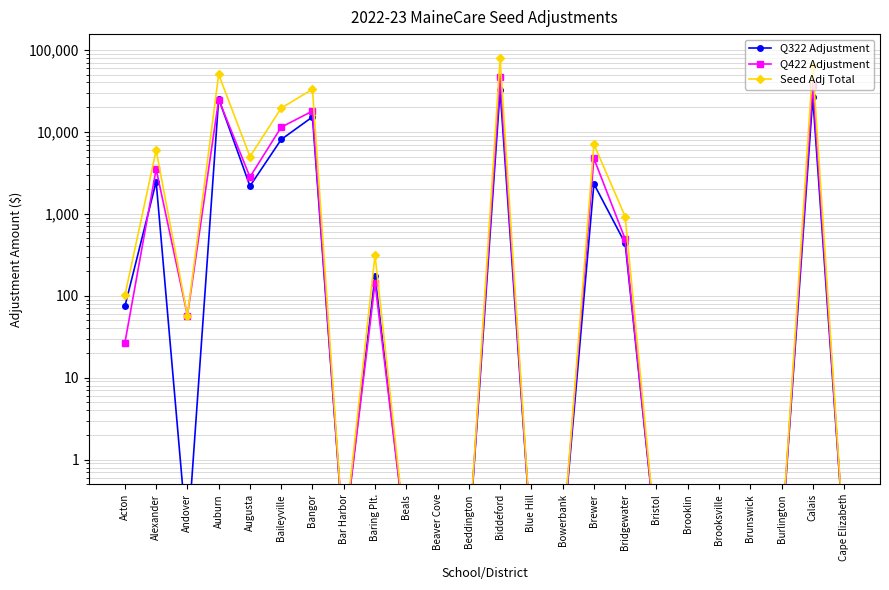

Count the number of categories in the chart.

24